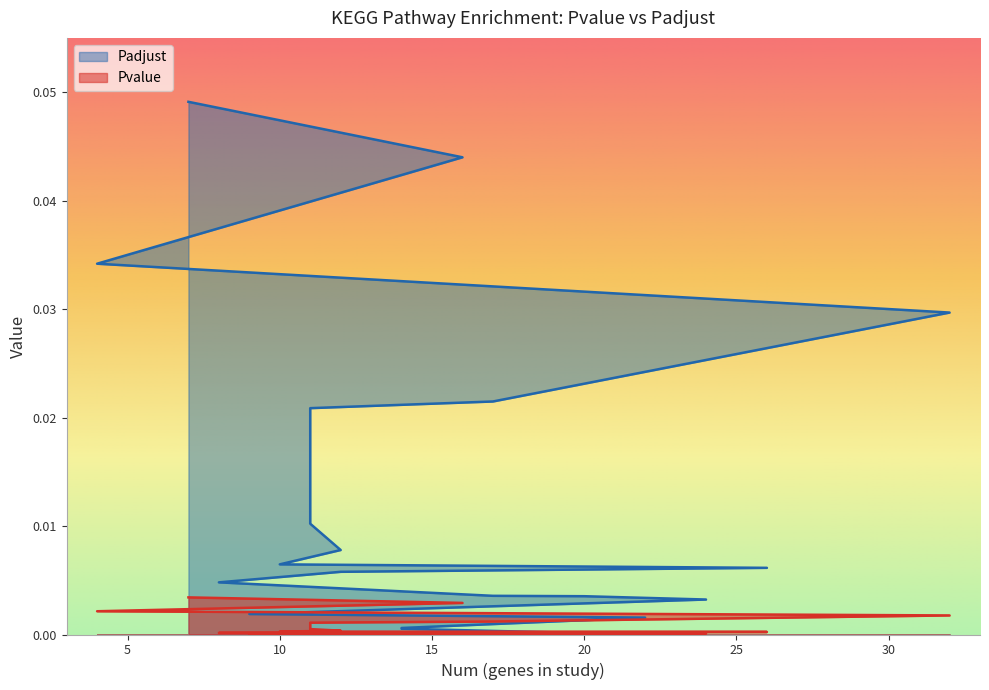

List the series in order of their overall mean, highest first.

Padjust, Pvalue